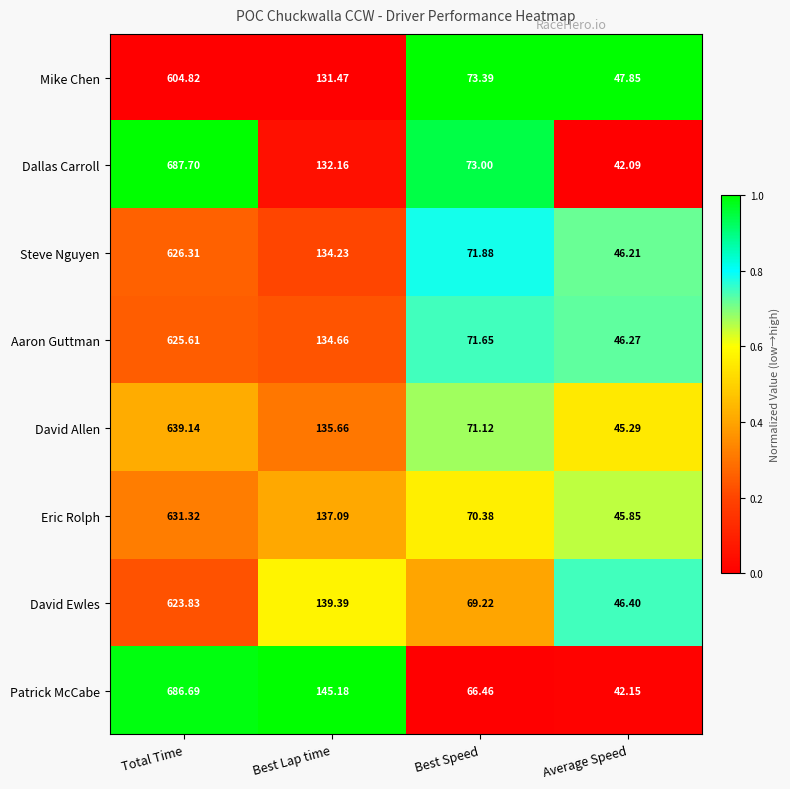

At Total Time, list the series in order from largest to smallest.

Dallas Carroll, Patrick McCabe, David Allen, Eric Rolph, Steve Nguyen, Aaron Guttman, David Ewles, Mike Chen